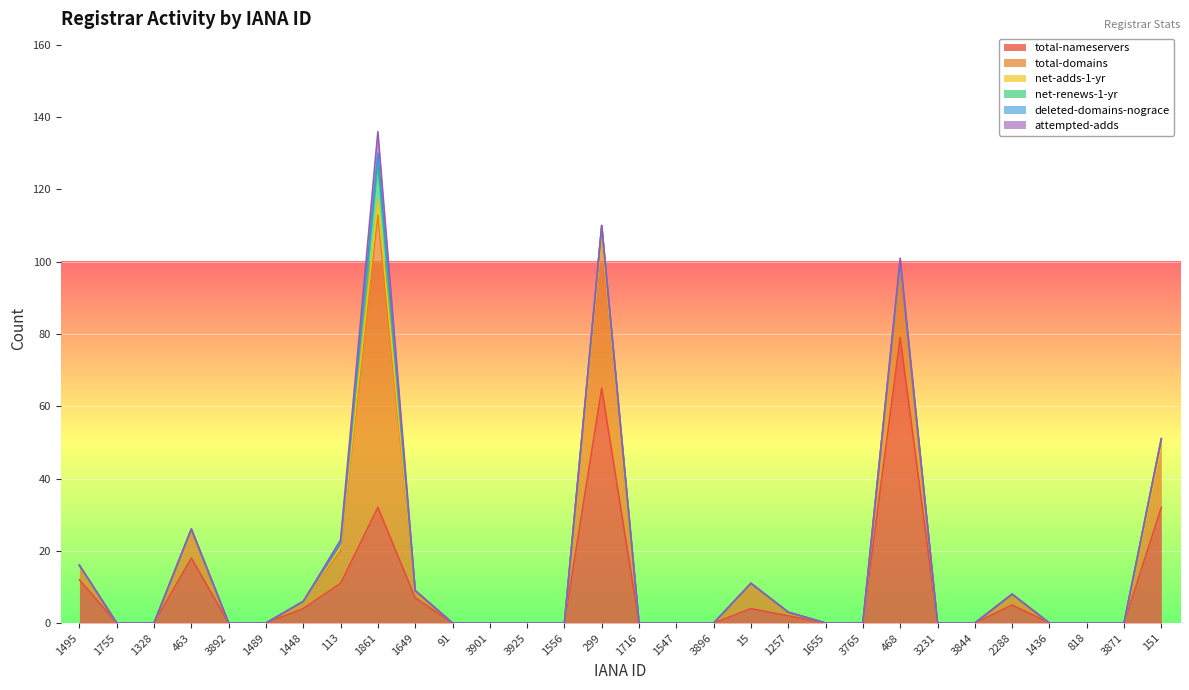

At which label does total-nameservers reach its peak?

468